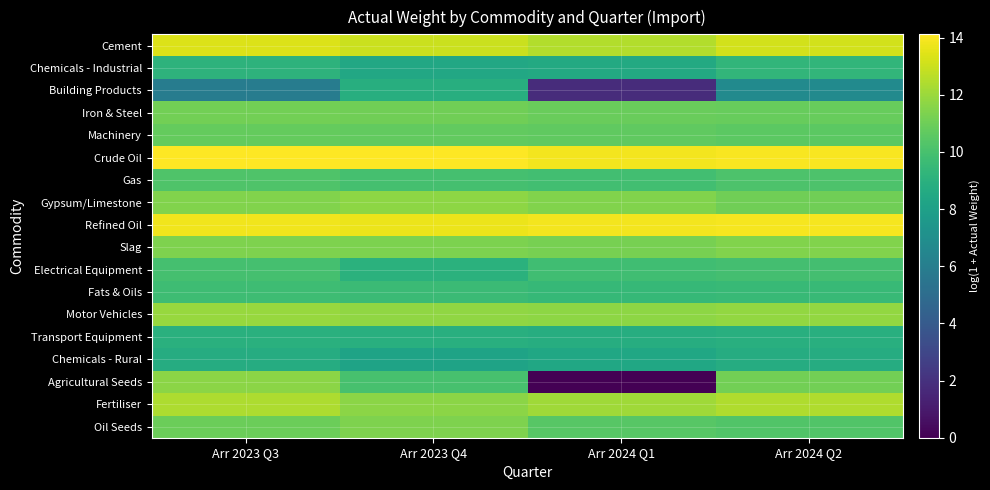

Between Arr 2023 Q4 and Arr 2024 Q2, which is larger?

Arr 2024 Q2